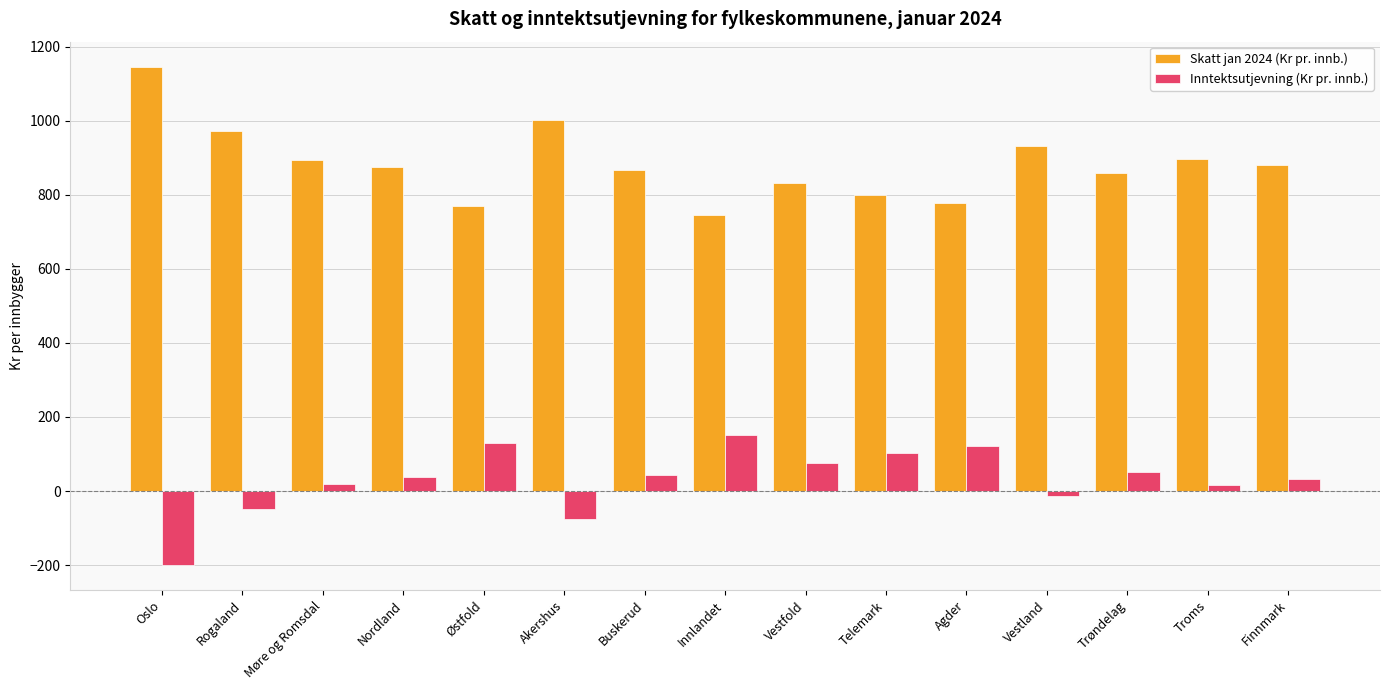

The value of Inntektsutjevning (Kr pr. innb.) at Akershus is -27.1. True or false?

False